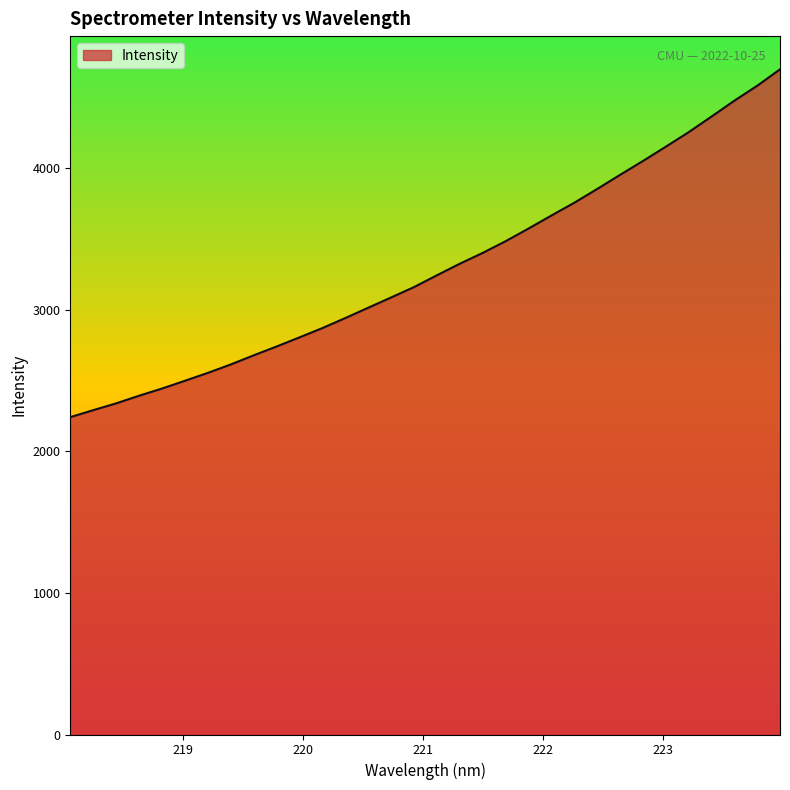

What is the difference between the maximum and minimum values?

2455.3